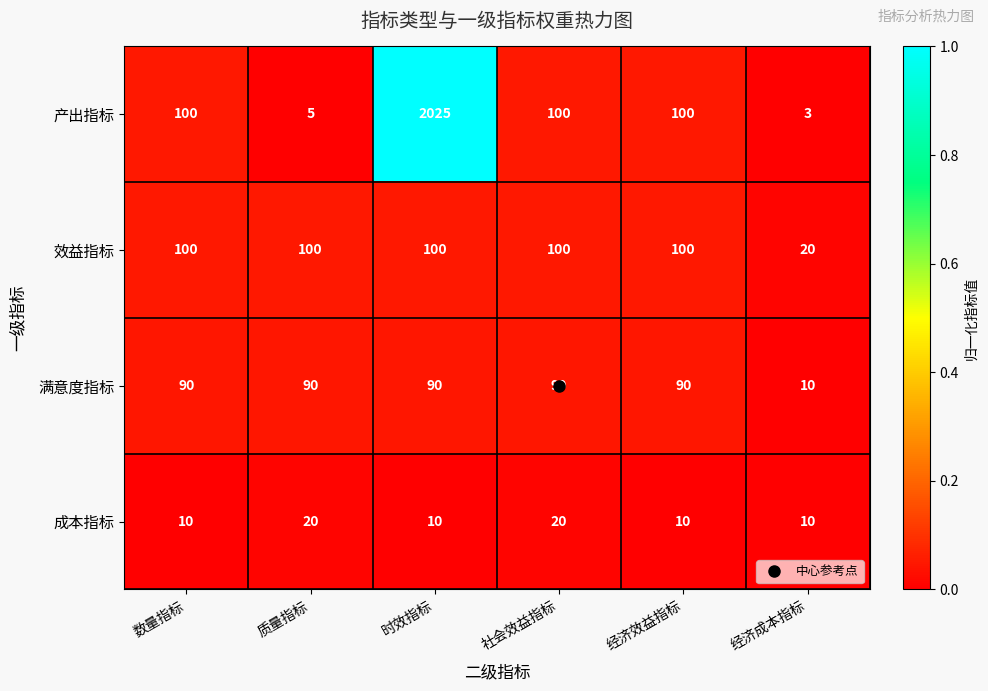

What is the sum of the 效益指标 values at 数量指标 and 经济效益指标?

200